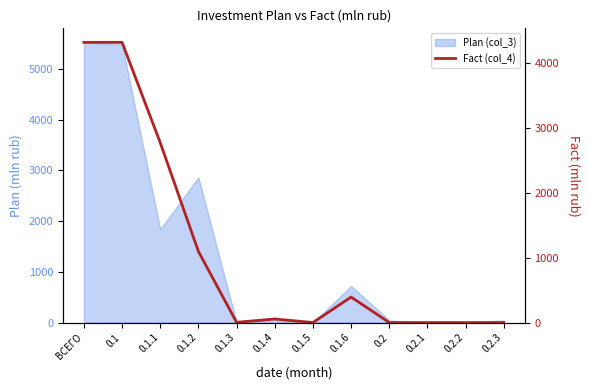

List the labels in order of value, largest first.

ВСЕГО, 0.1, 0.1.1, 0.1.2, 0.1.6, 0.1.4, 0.1.3, 0.1.5, 0.2, 0.2.1, 0.2.2, 0.2.3